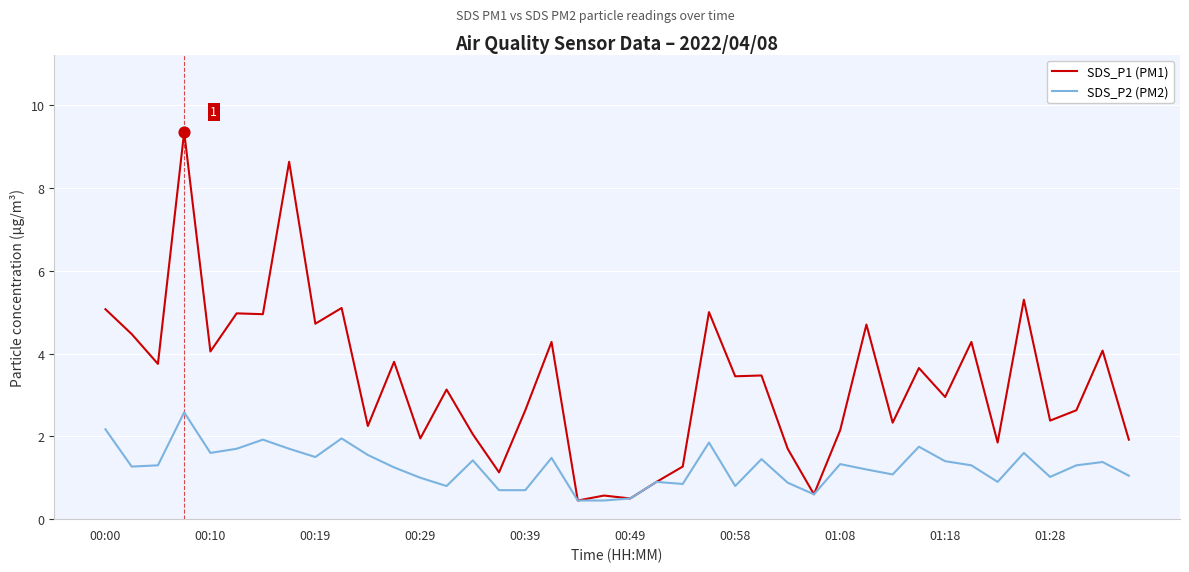

Which series has the largest total across all categories?

SDS_P1 (PM1)